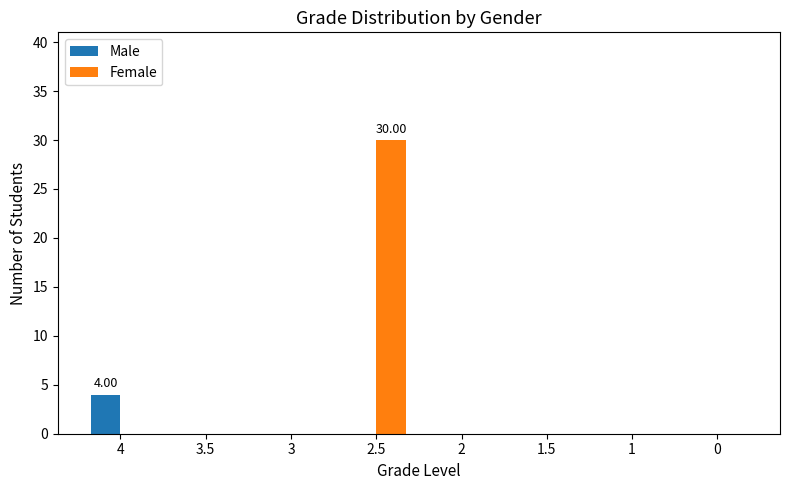

How many distinct data groups are displayed?

2